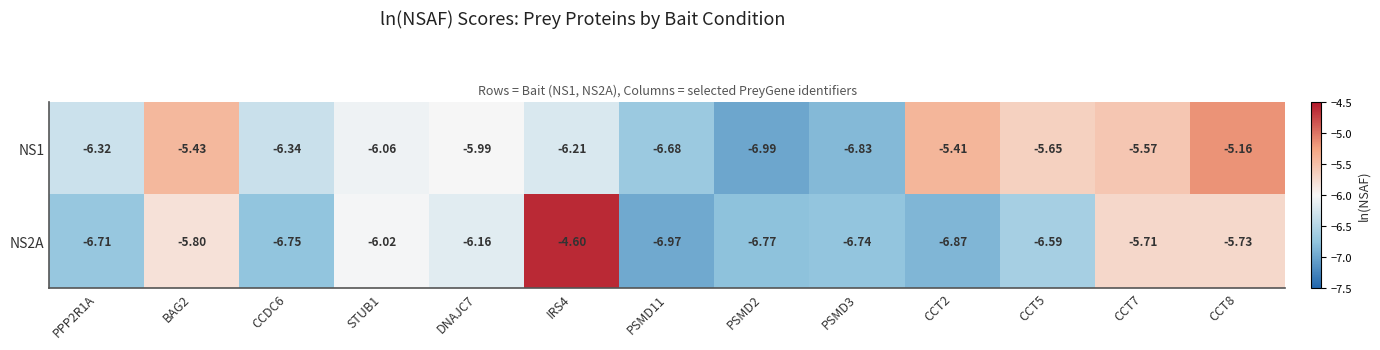

Is the value of NS2A at PPP2R1A greater than the value of NS1 at STUB1?

No